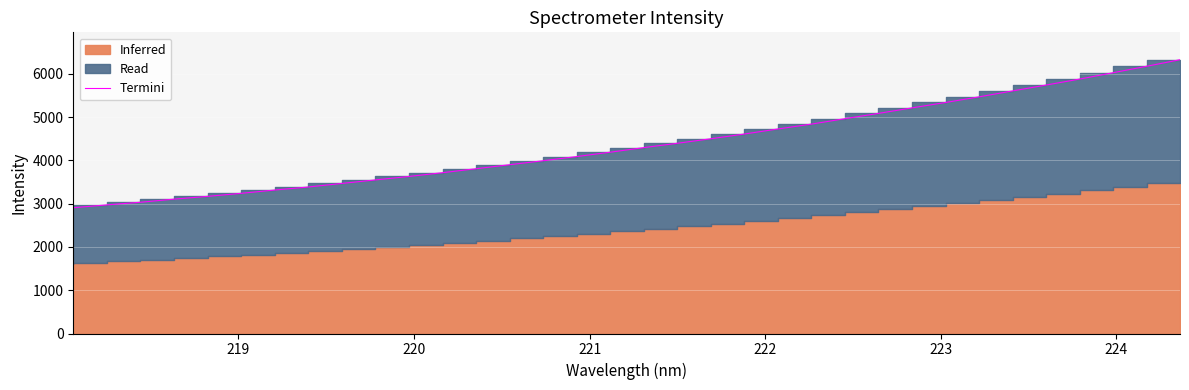

The chart shows a value of 9523.7 at 32. True or false?

False